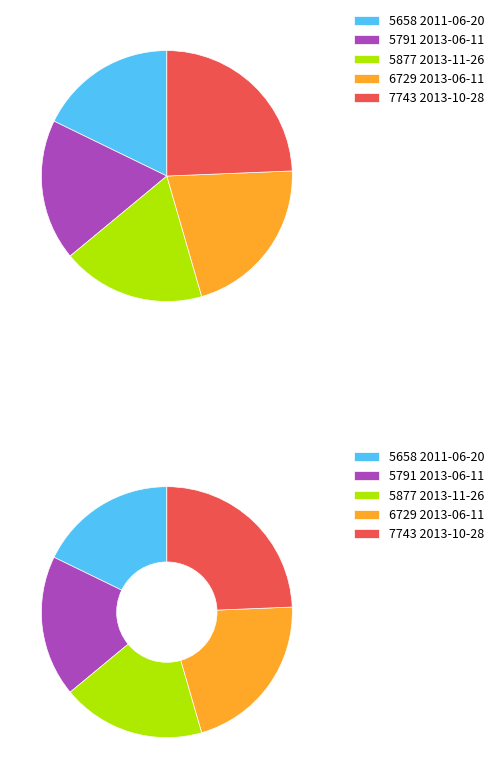

To the nearest percent, what is the combined percentage of 2011-06-20 and 2013-11-26?

36%